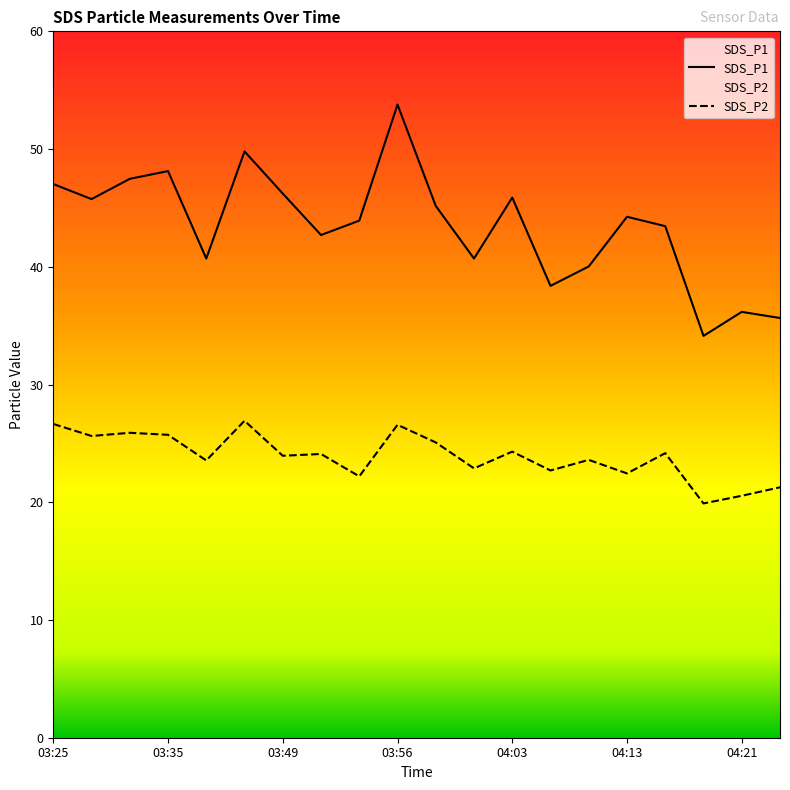

Rank the series by their average value, from lowest to highest.

SDS_P2, SDS_P1